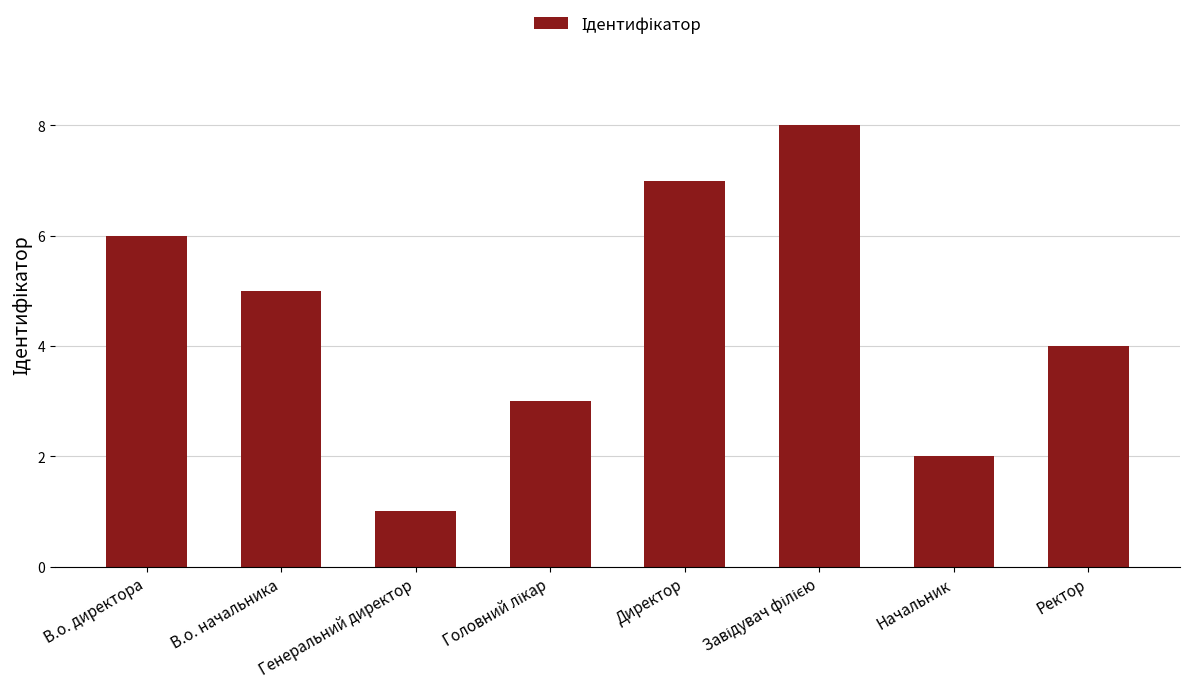

Are the bars grouped side by side (vs. stacked)?

No